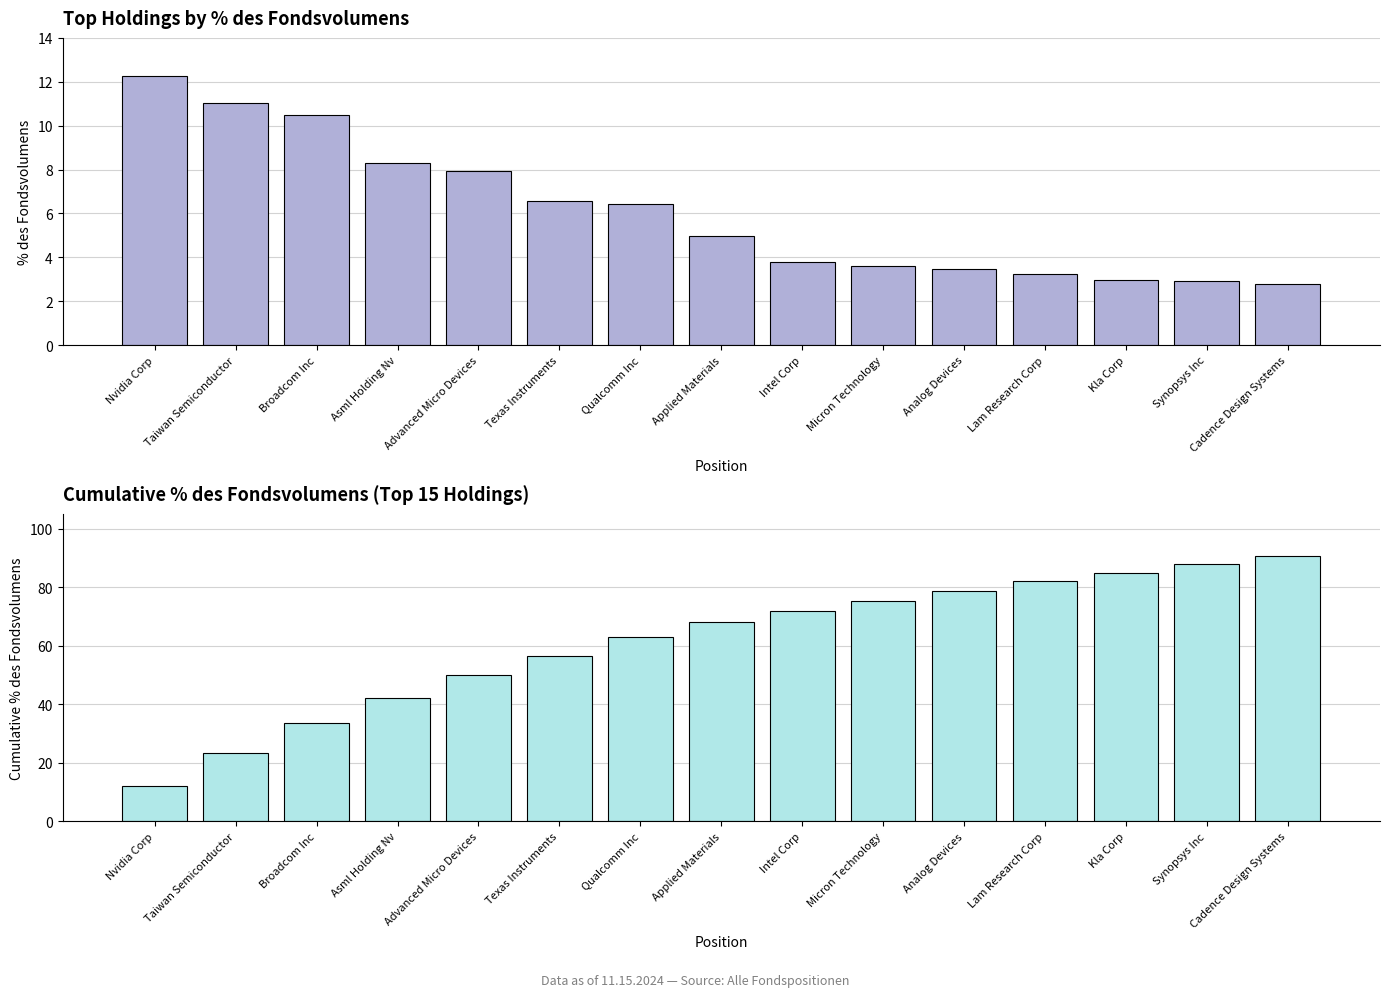

What is the difference between the maximum and minimum values in the % des Fondsvolumens series?

9.5